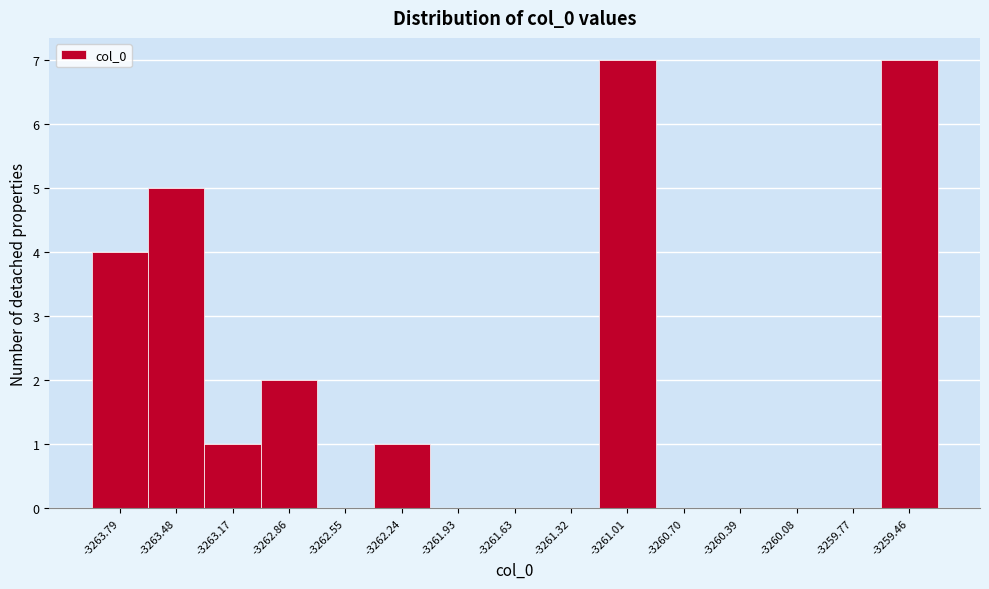

Reading left to right, list all the values displayed in this chart.

-3263.79=4	-3263.48=5	-3263.17=1	-3262.86=2	-3262.55=0	-3262.24=1	-3261.93=0	-3261.63=0	-3261.32=0	-3261.01=7	-3260.70=0	-3260.39=0	-3260.08=0	-3259.77=0	-3259.46=7